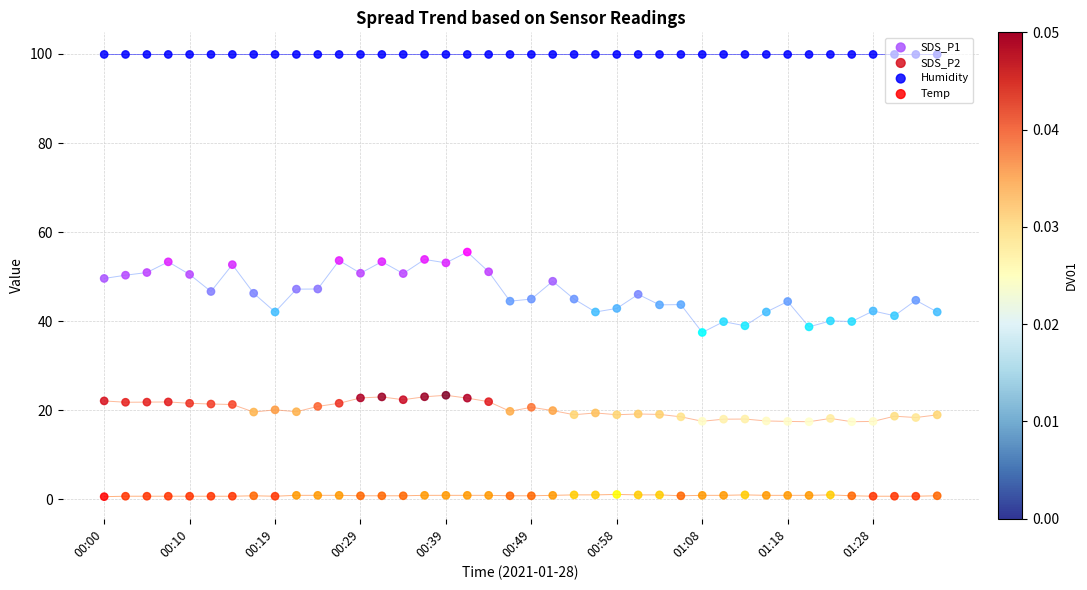

Which series has the largest total across all categories?

Humidity